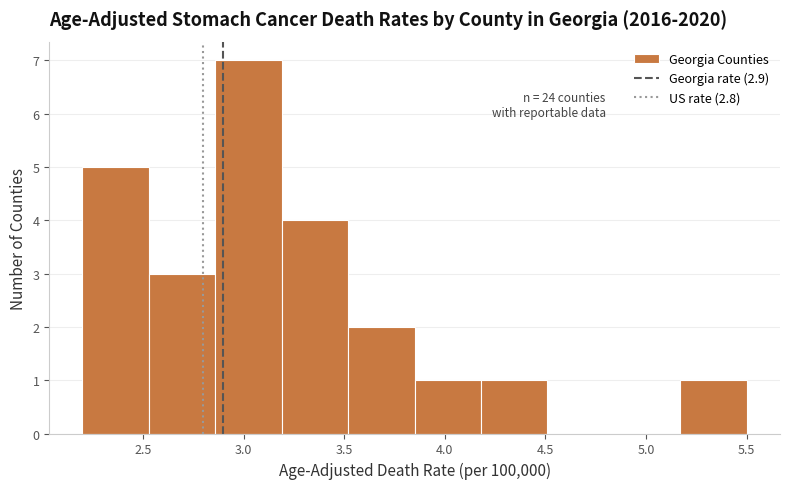

Which range on the x-axis has the tallest bar?

2.86 to 3.19